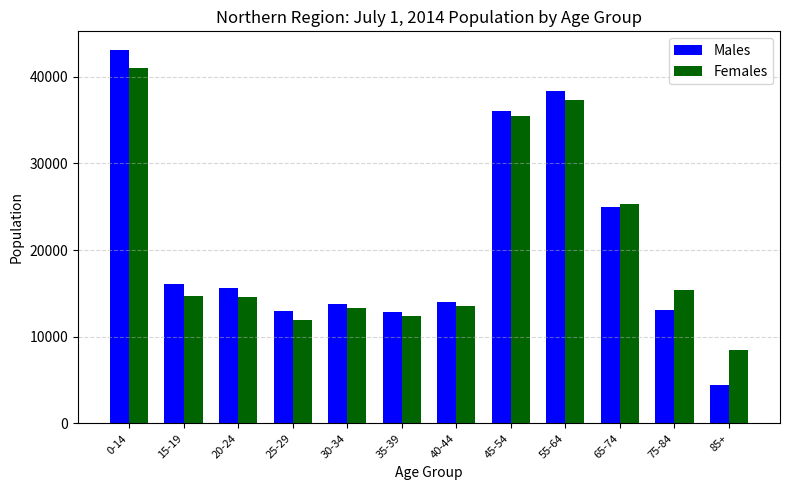

What position from the left is 25-29?

4